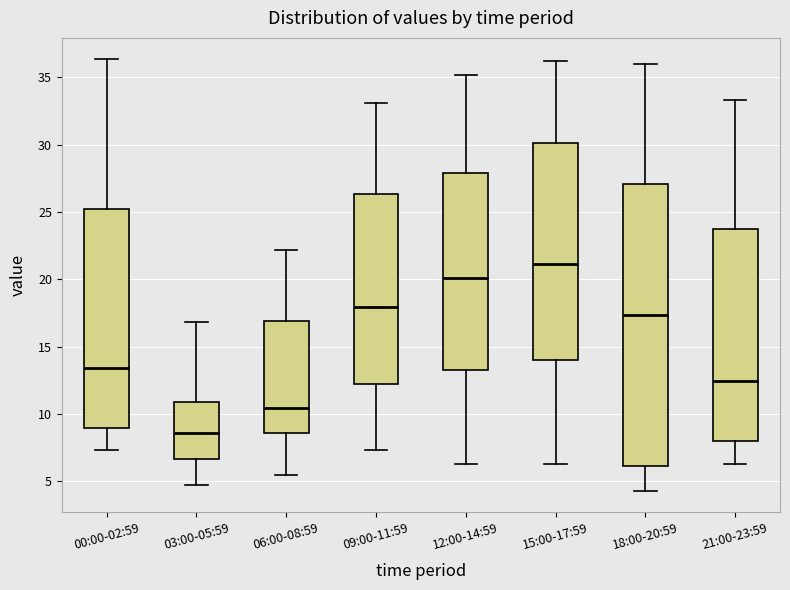

Where does the median line of the box for 00:00-02:59 sit on the y-axis? The values are not printed on the chart, so give them approximately, as read against the axis.

13.5